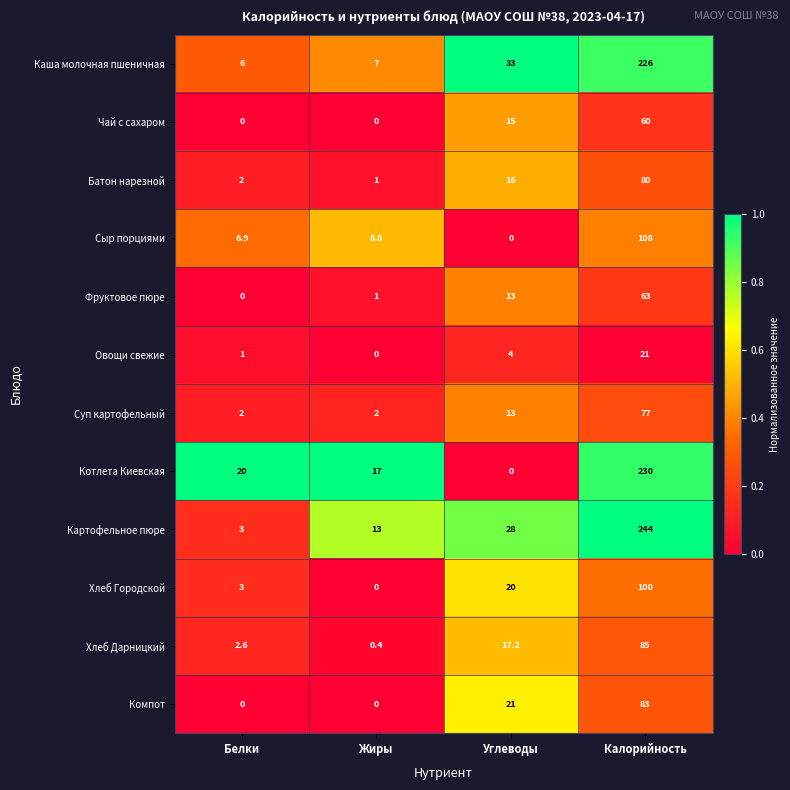

The Овощи свежие series shows 0.0 at Жиры. True or false?

True